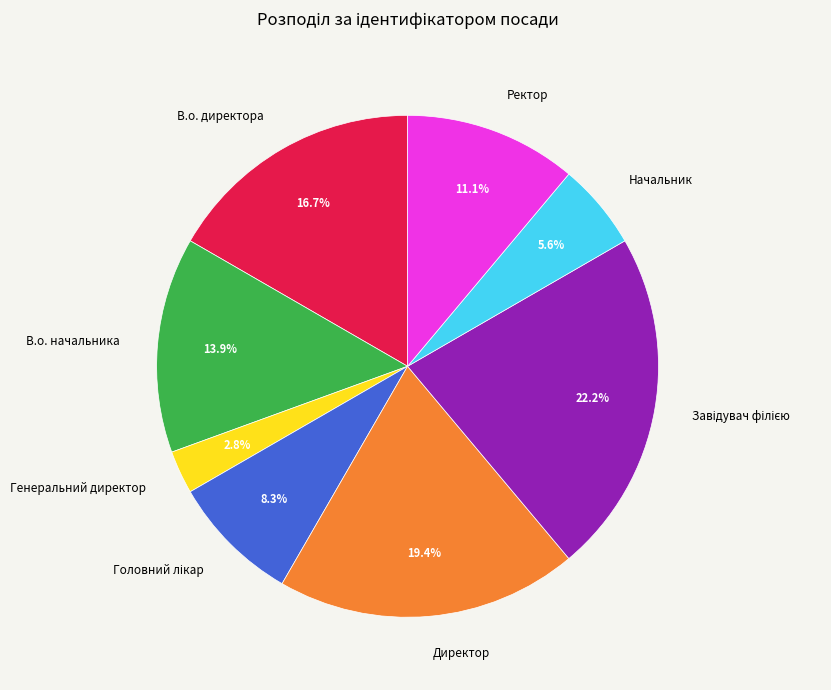

How much of the chart is everything except Ректор?

88.9%